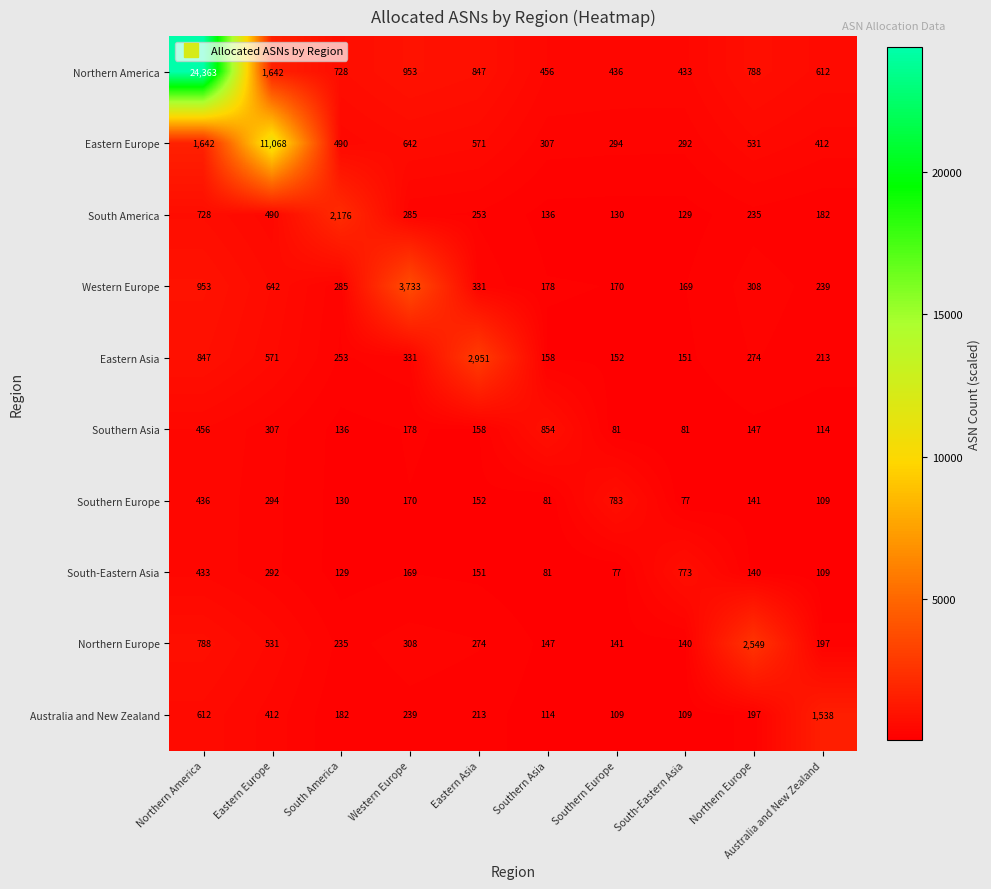

Which series has the largest range (max minus min)?

Northern America